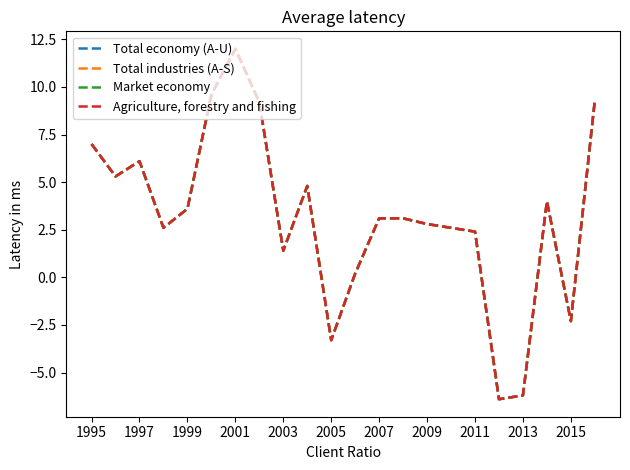

What is the highest value of the Agriculture, forestry and fishing series?

12.0